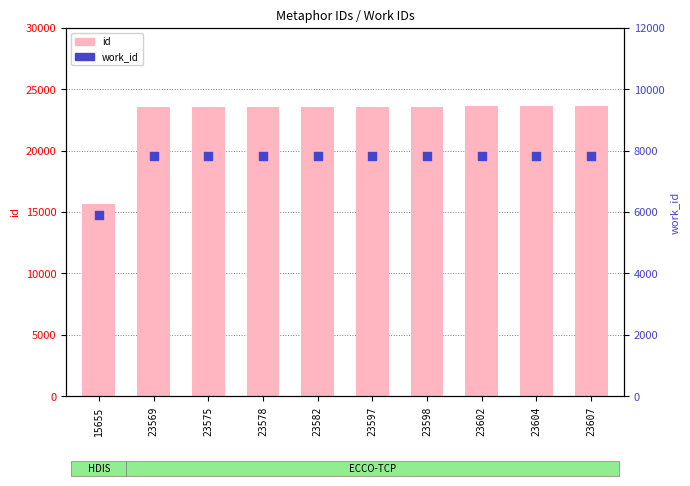

At how many categories does at least one series exceed 13161?

10